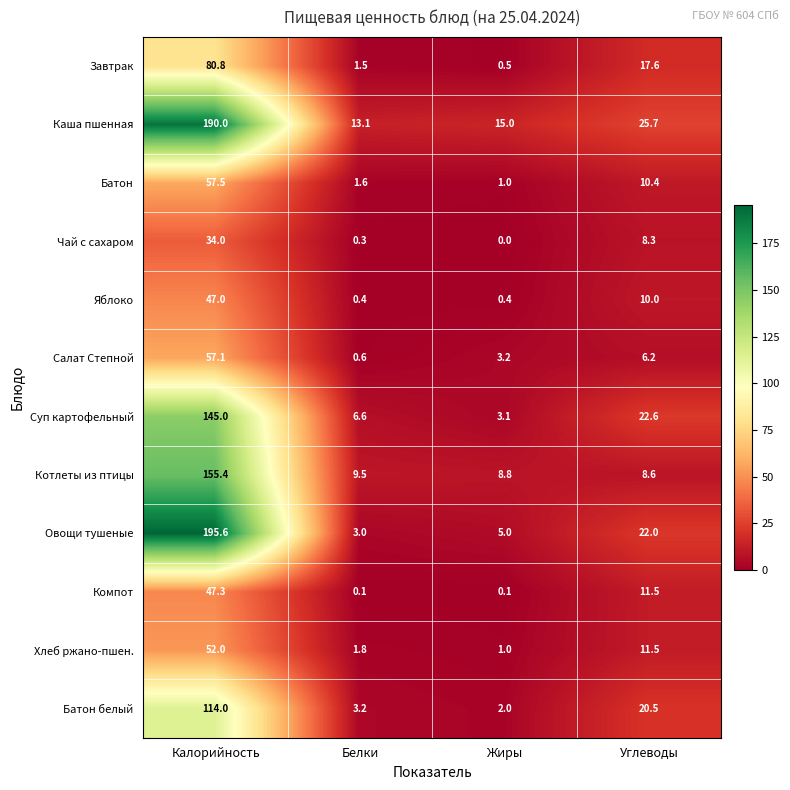

Which series has the widest spread of values?

Овощи тушеные